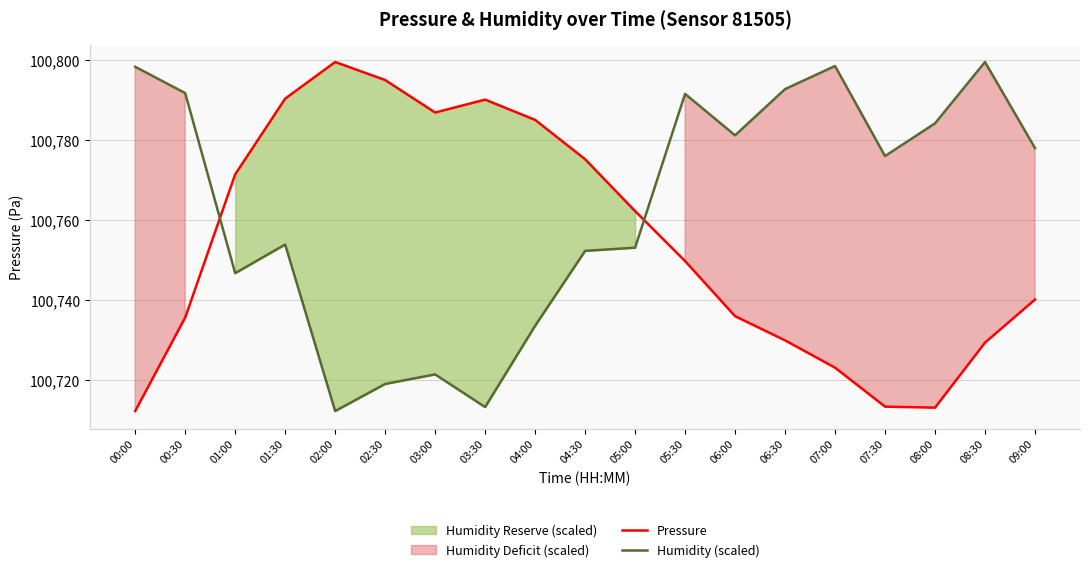

What is the label of the 5th point from the left?

02:00